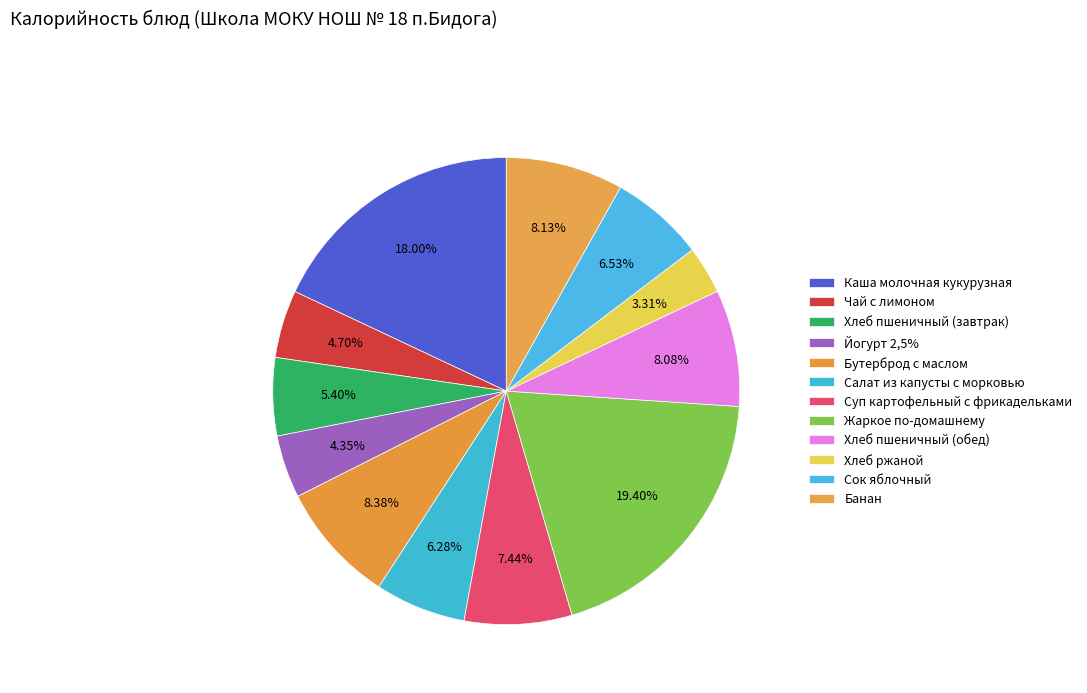

How many slices are in this pie chart?

12